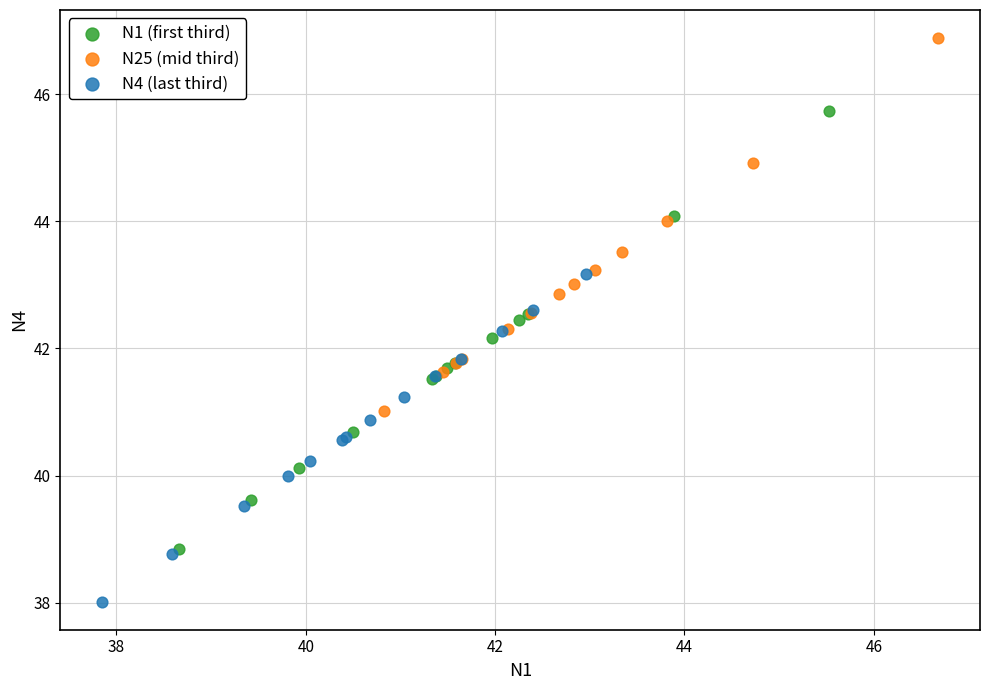

Which series contains the highest Y value?

N25 (mid third)